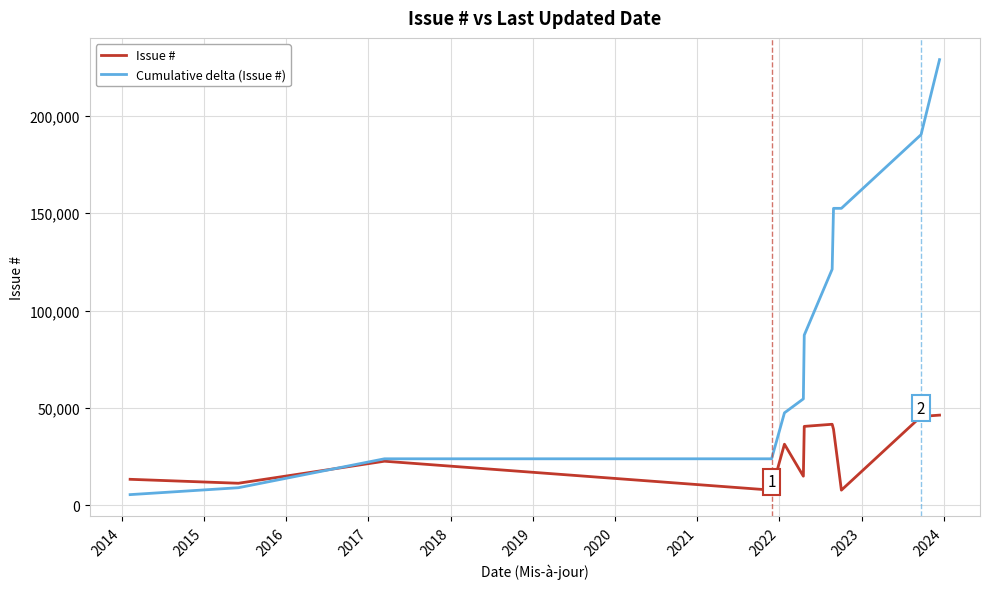

What is the difference between the second highest and minimum values in the Cumulative delta (Issue #) series?

184660